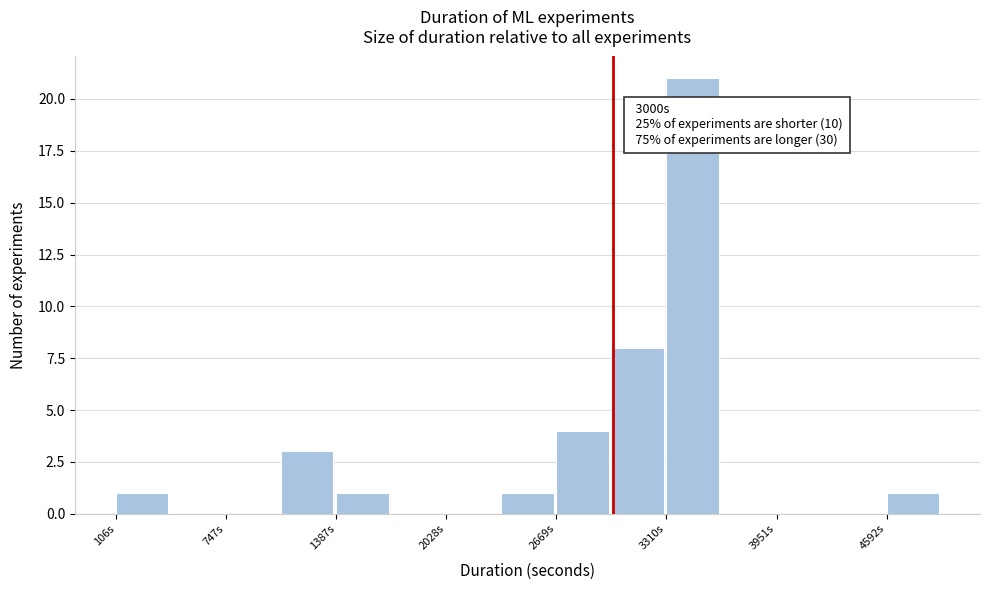

Read against the x-axis, roughly where is the centre of the tallest bar?

3500